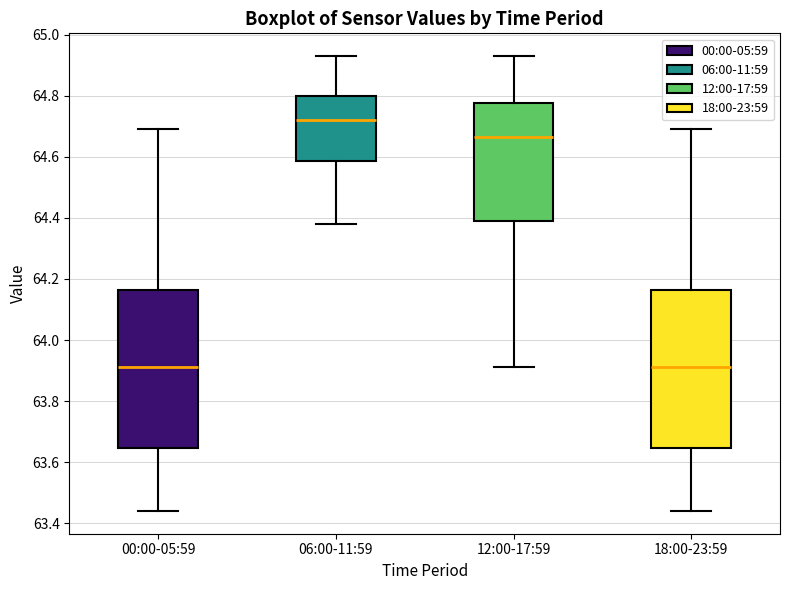

Where does the lower whisker of the box for 06:00-11:59 end on the y-axis? The values are not printed on the chart, so give them approximately, as read against the axis.

64.38